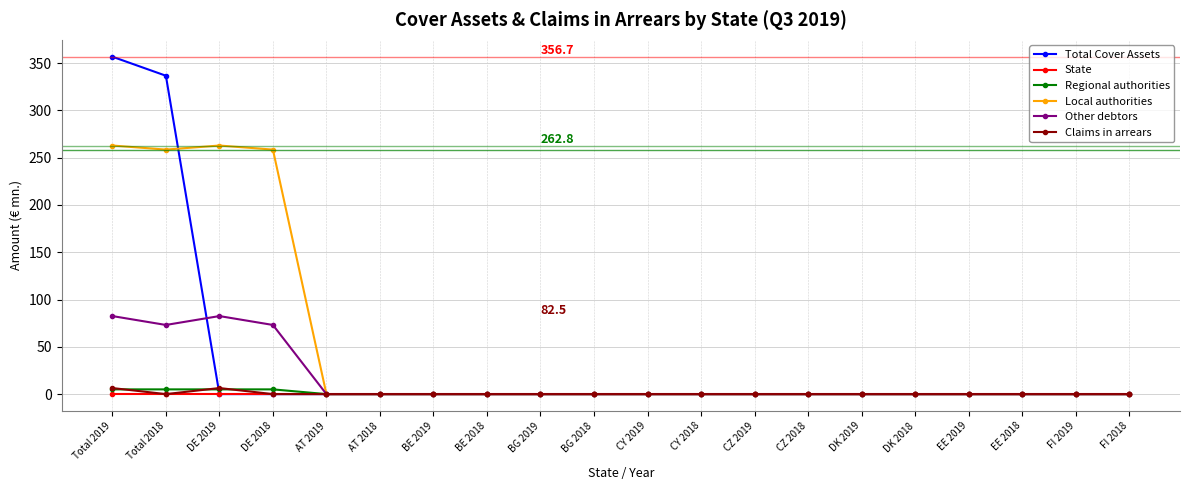

The value of Local authorities at DK 2018 is 0.0. True or false?

True